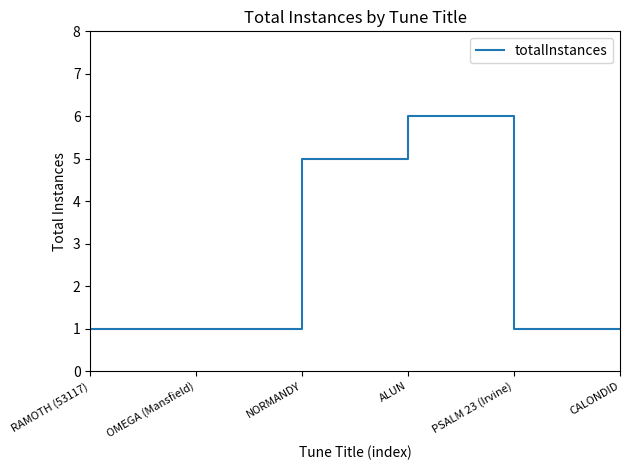

Approximately how many times larger is the value at RAMOTH (53117) compared to NORMANDY?

0.2